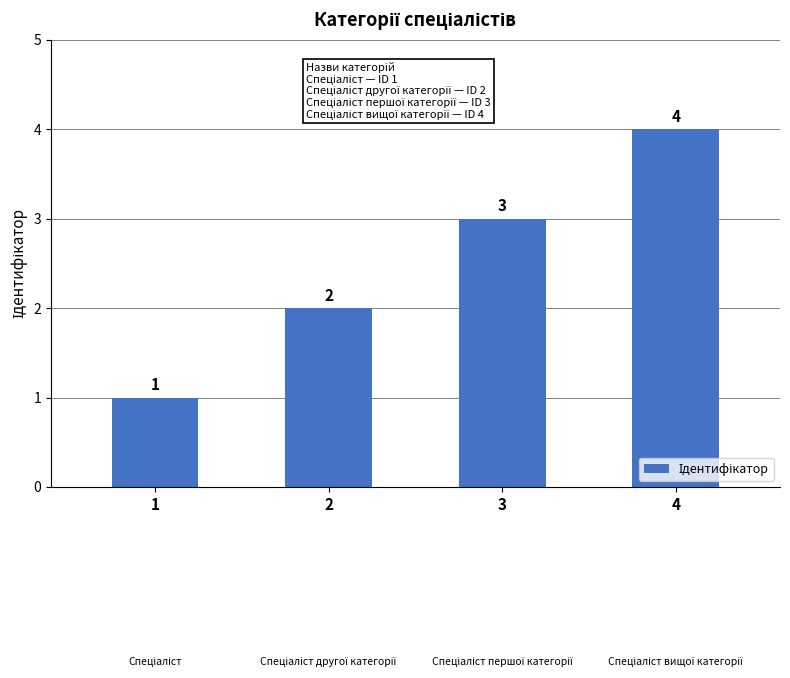

How many bars are there in total?

4